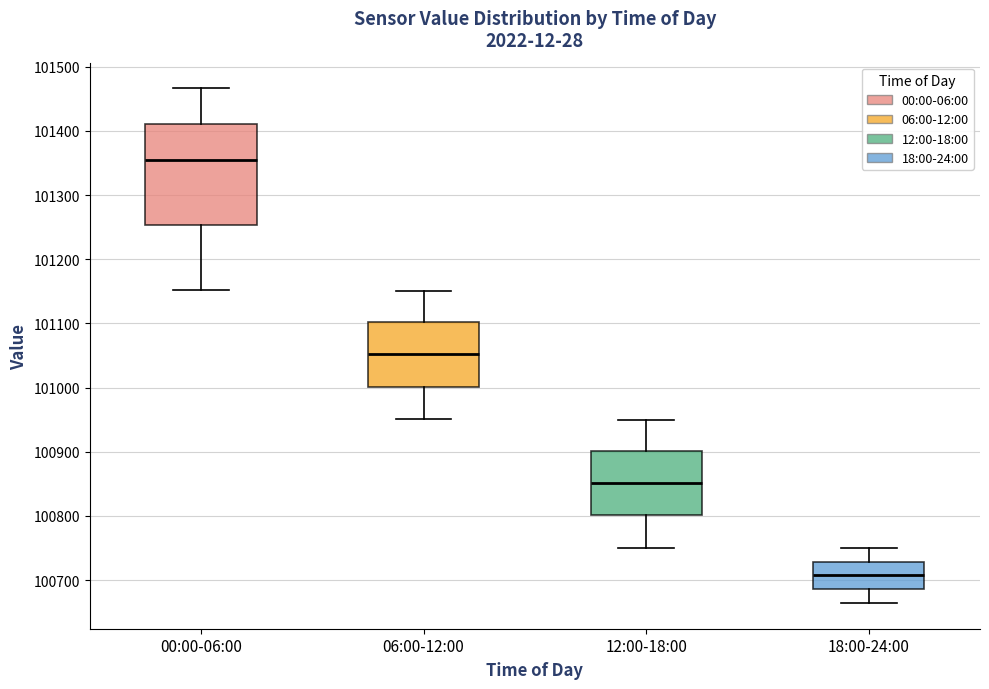

Where does the median line of the box for 18:00-24:00 sit on the y-axis? The values are not printed on the chart, so give them approximately, as read against the axis.

100710